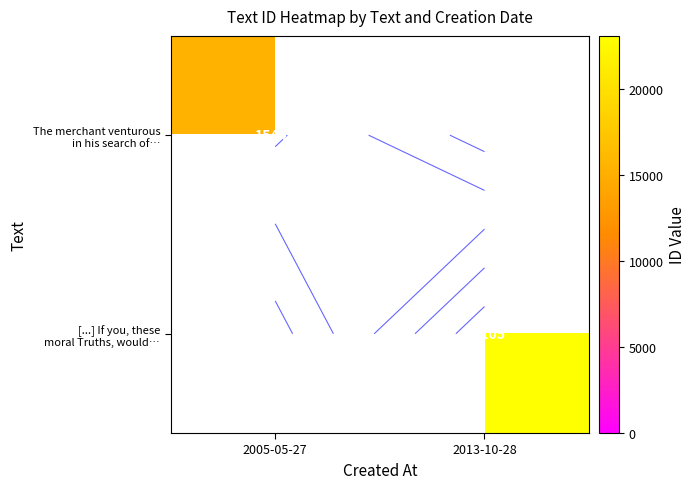

Rank the categories by [...] If you, these moral Truths, would… value from highest to lowest.

2005-05-27, 2013-10-28